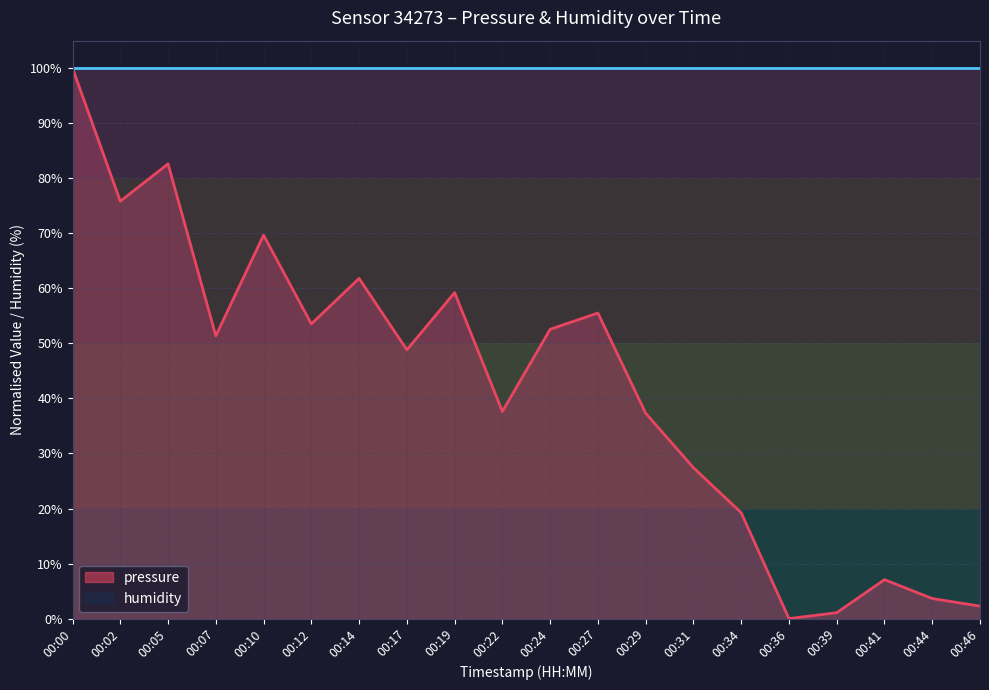

What is the approximate value at 00:34?

19.2